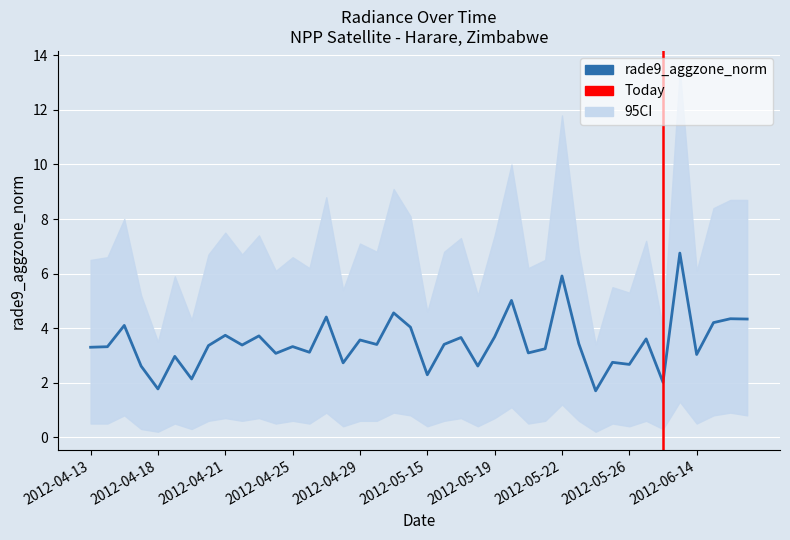

At which category is the sum across all series the highest?

2012-06-13